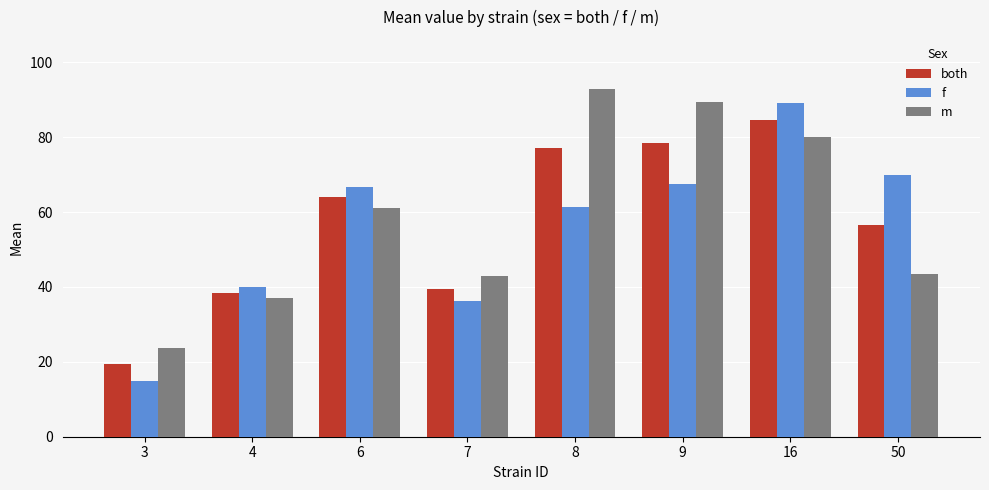

What are all the series names shown in the legend?

both, f, m